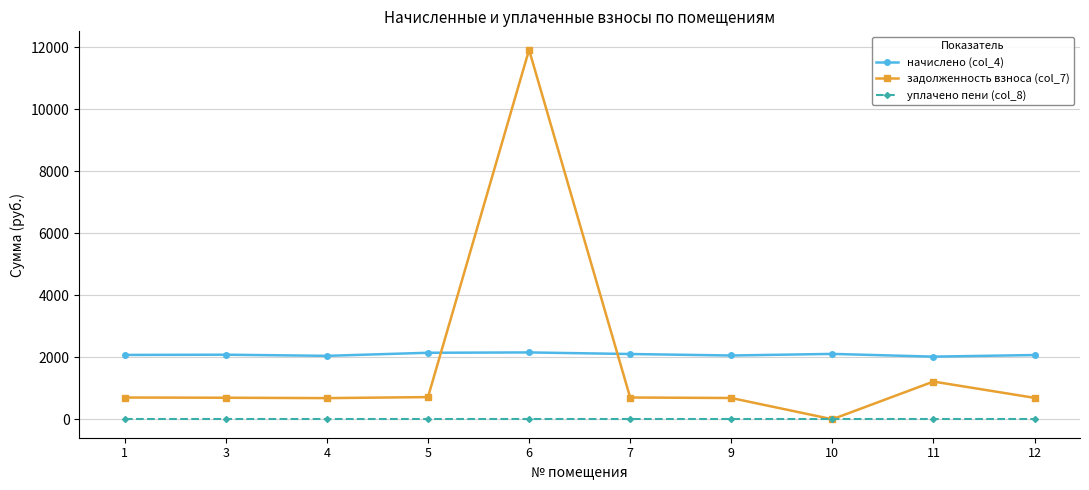

At which category is the sum across all series the highest?

6